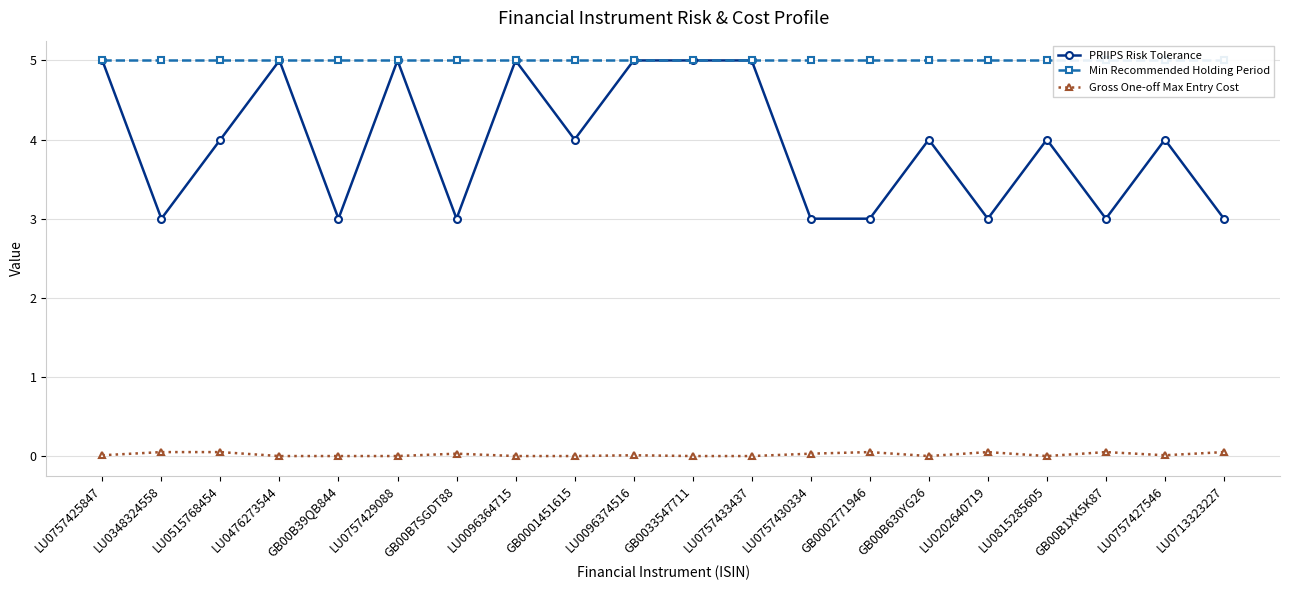

Is the value of Min Recommended Holding Period at LU0476273544 greater than the value of PRIIPS Risk Tolerance at LU0757427546?

Yes